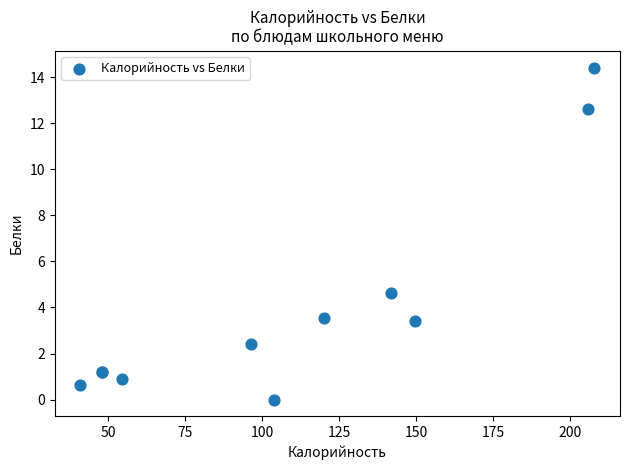

What Y value in the scatter plot is closest to 7?

4.6